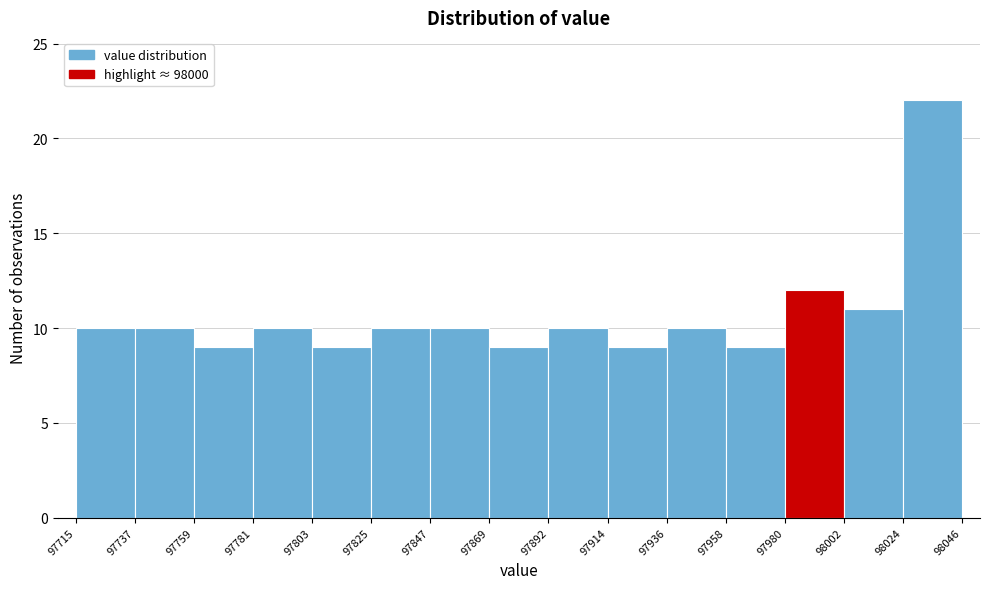

Reading left to right, list every bar in this chart as the range it spans on the x-axis followed by its height. The values are not printed on the chart, so give them approximately, as read against the axis.

97715 to 97737: 10
97737 to 97759: 10
97759 to 97781: 9
97781 to 97803: 10
97803 to 97825: 9
97825 to 97847: 10
97847 to 97869: 10
97869 to 97892: 9
97892 to 97914: 10
97914 to 97936: 9
97936 to 97958: 10
97958 to 97980: 9
97980 to 98002: 12
98002 to 98024: 11
98024 to 98046: 22